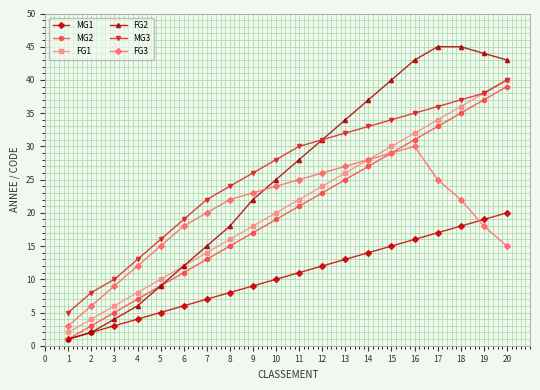

True or false: FG1 and MG1 intersect in this chart.

False